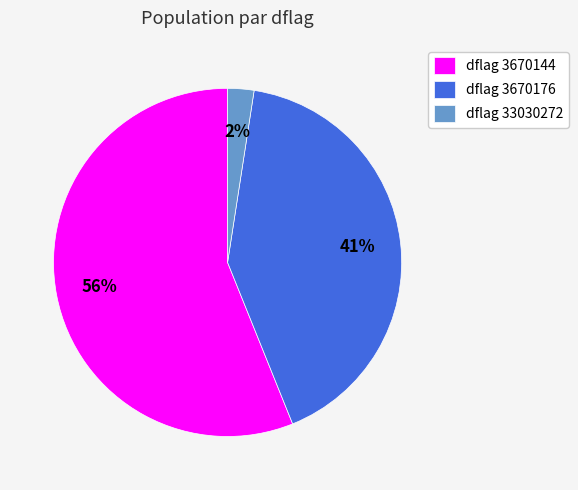

Rank the categories by value from lowest to highest.

dflag 33030272, dflag 3670176, dflag 3670144